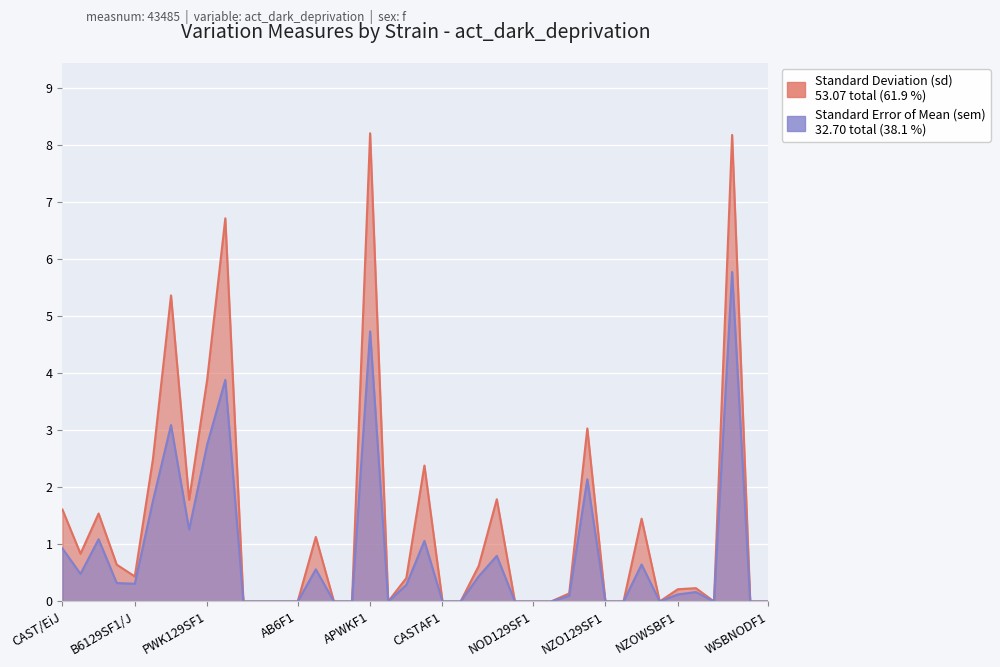

List the series in order of their peak value, highest first.

sd, sem